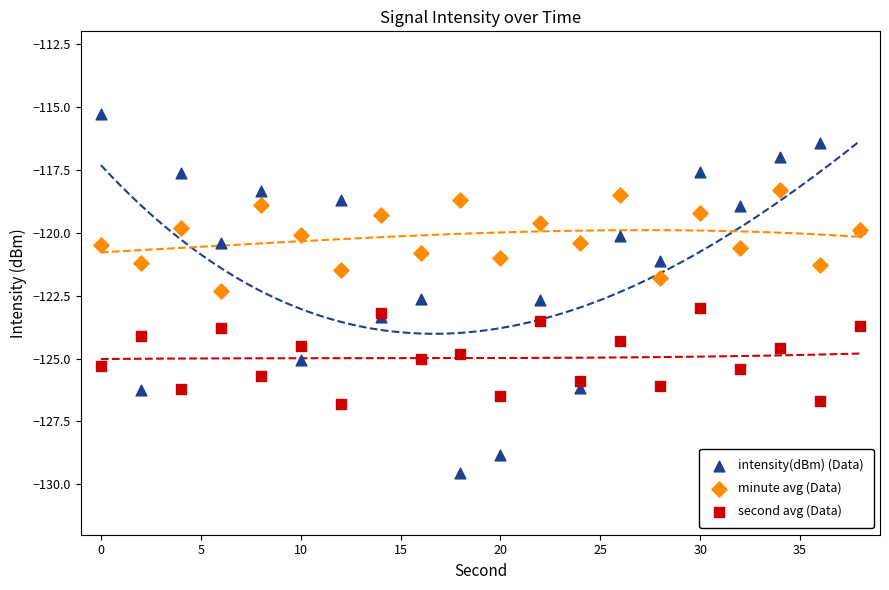

What is the X range (max minus min) for the scatter plot?

38.0